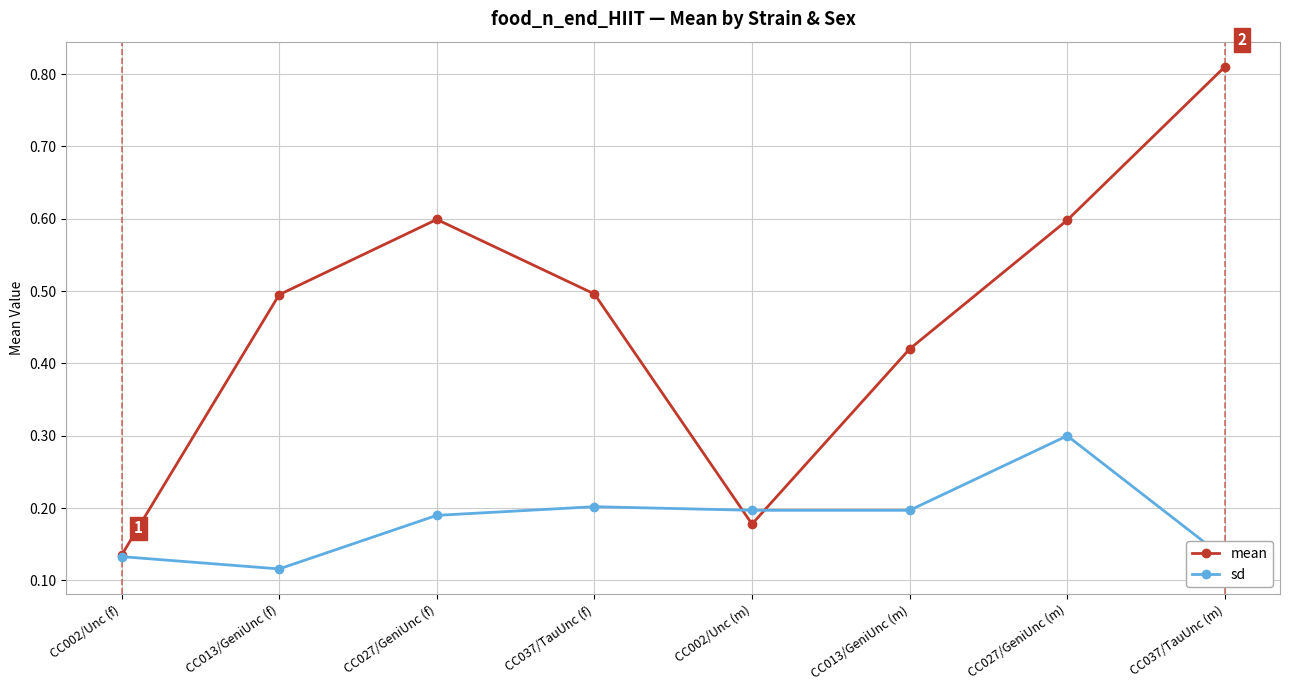

In mean, how many points are higher than both neighbors (excluding endpoints)?

1